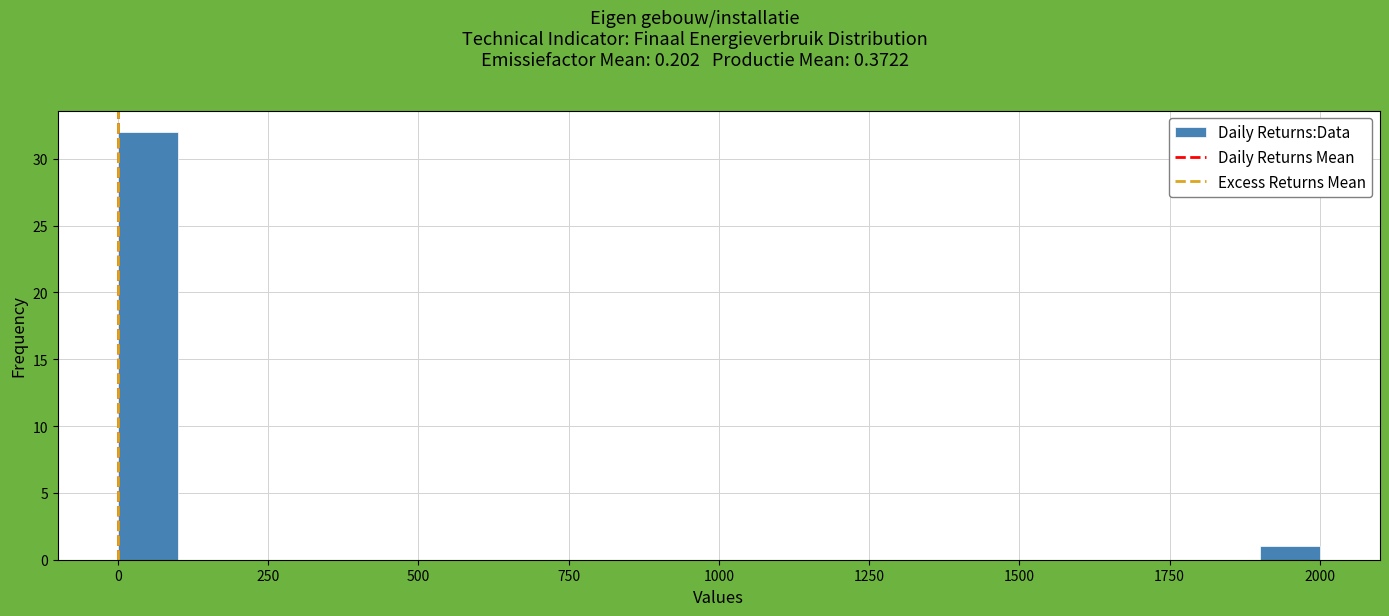

Around what value on the x-axis is the tallest bar? Give the approximate position of its centre, as read against the axis.

50